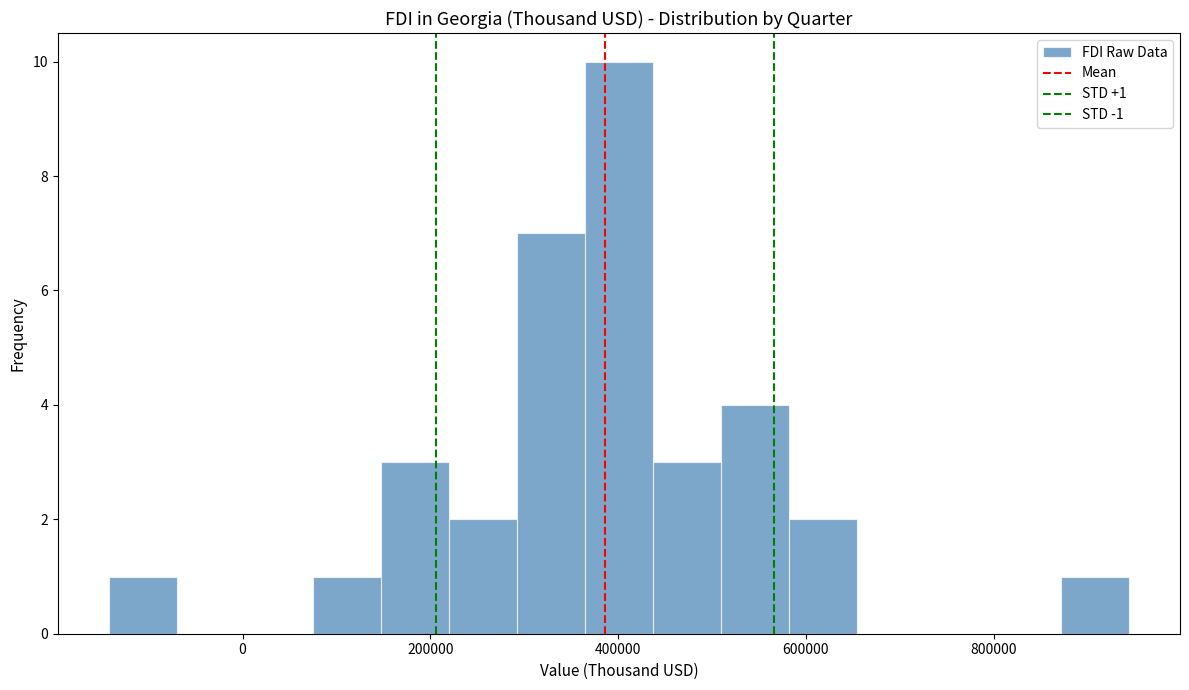

Around what value on the x-axis is the tallest bar? Give the approximate position of its centre, as read against the axis.

400000